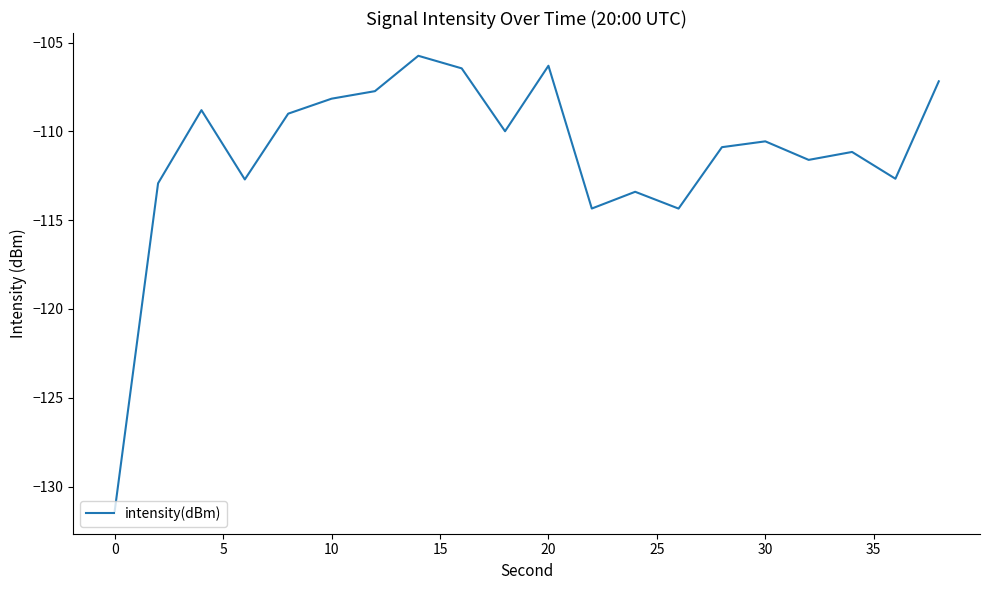

How many interior local valleys (lower than both neighbors) does the data have?

6